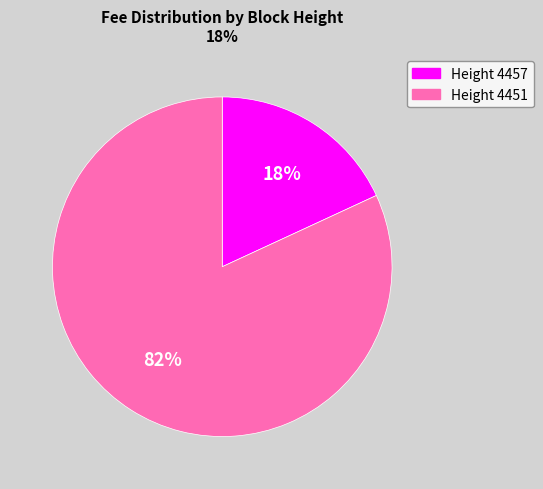

Count the number of slices in the pie.

2